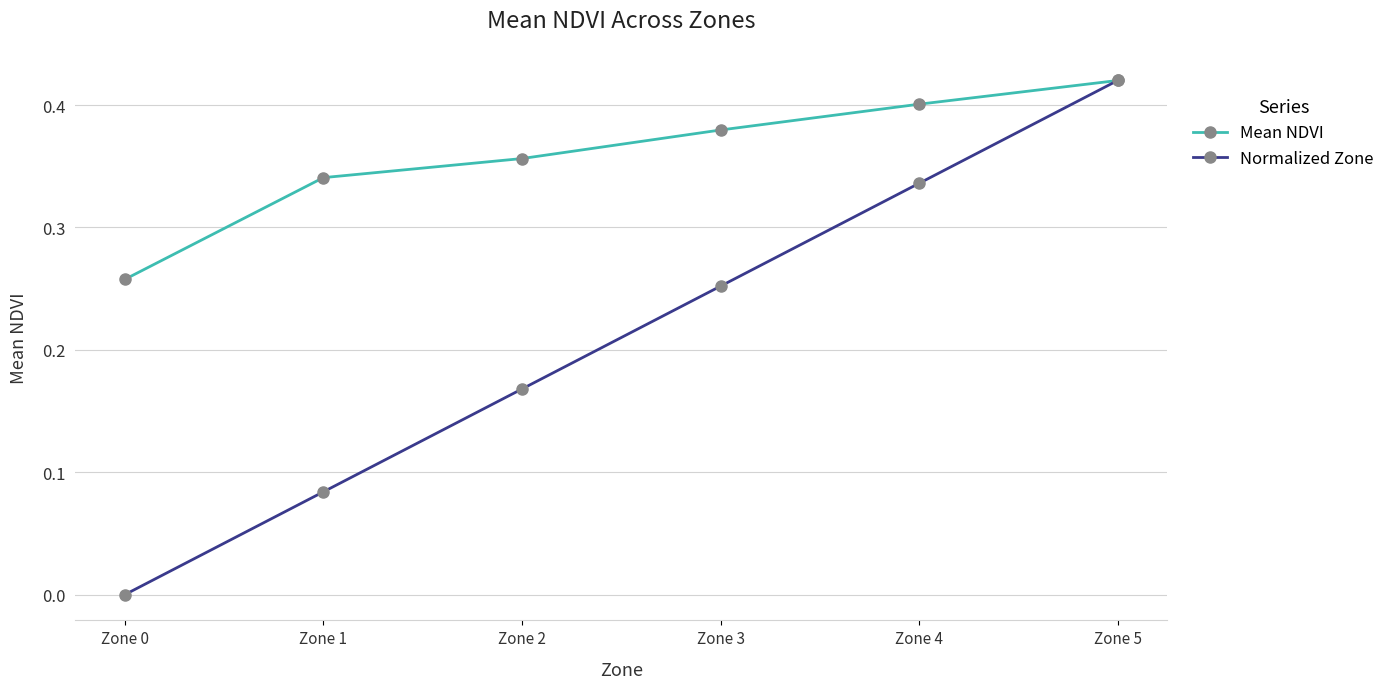

Which series has the widest spread of values?

Normalized Zone